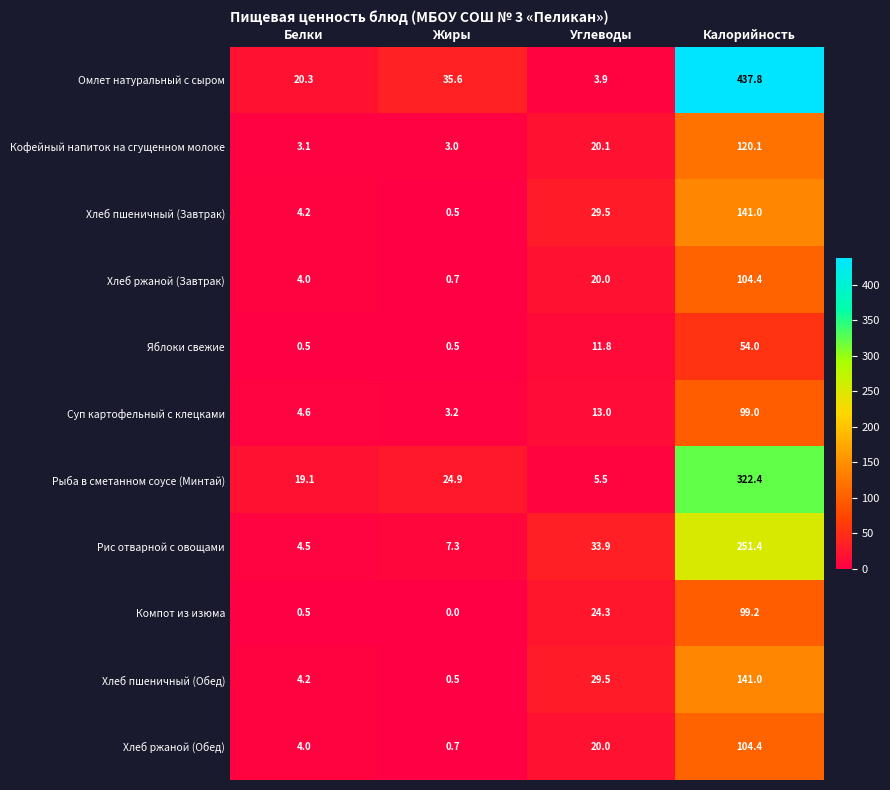

Which category has the highest value across all series?

Калорийность